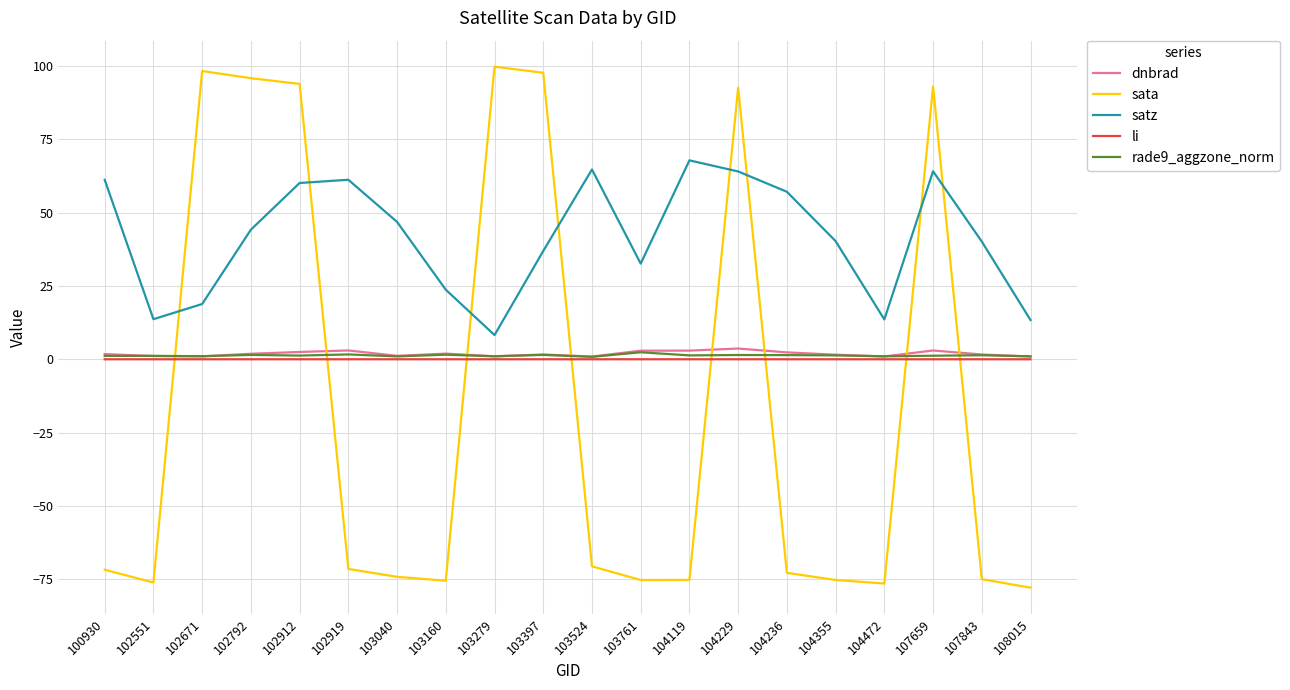

True or false: sata and satz cross at least once.

True